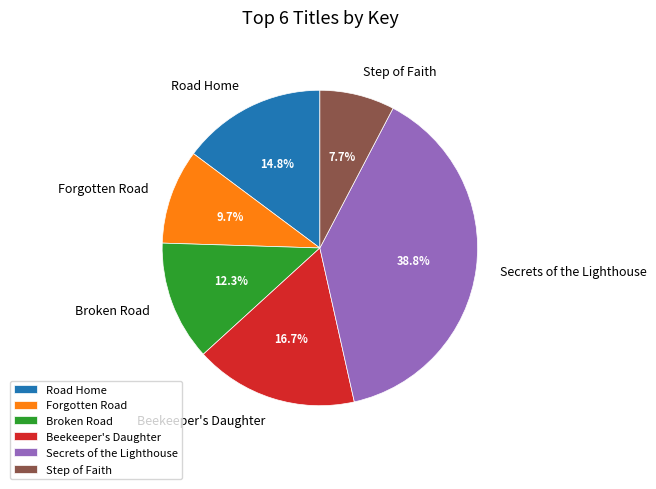

How many slices are in this pie chart?

6